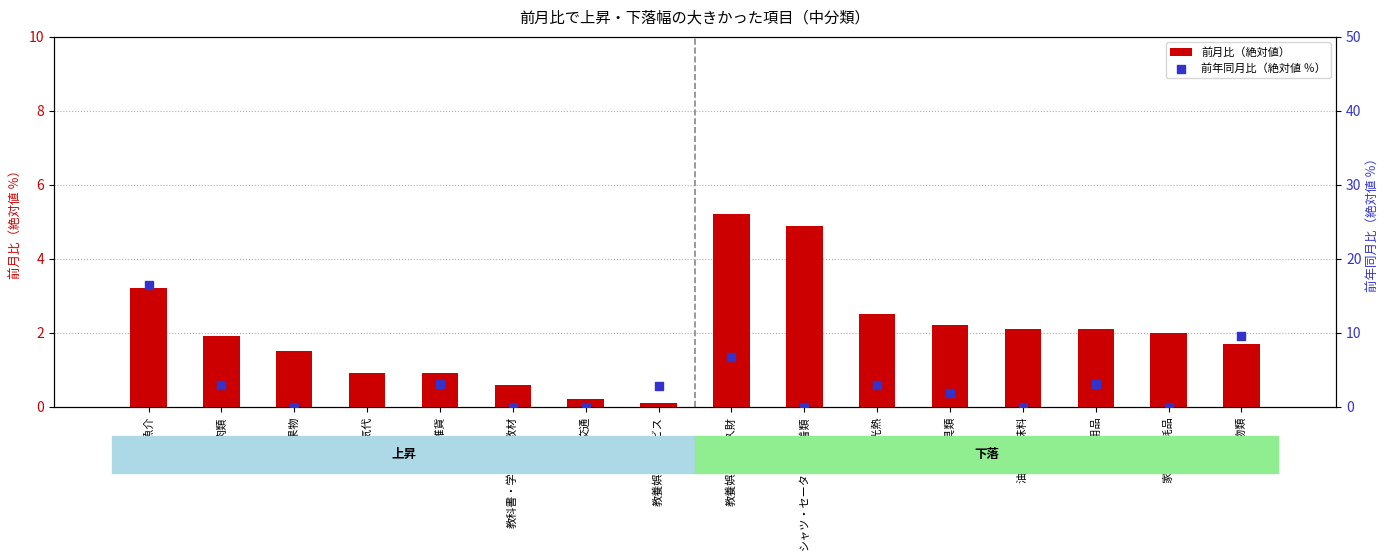

What are all the series names shown in the legend?

前月比（絶対値）, 前年同月比（絶対値 ％）